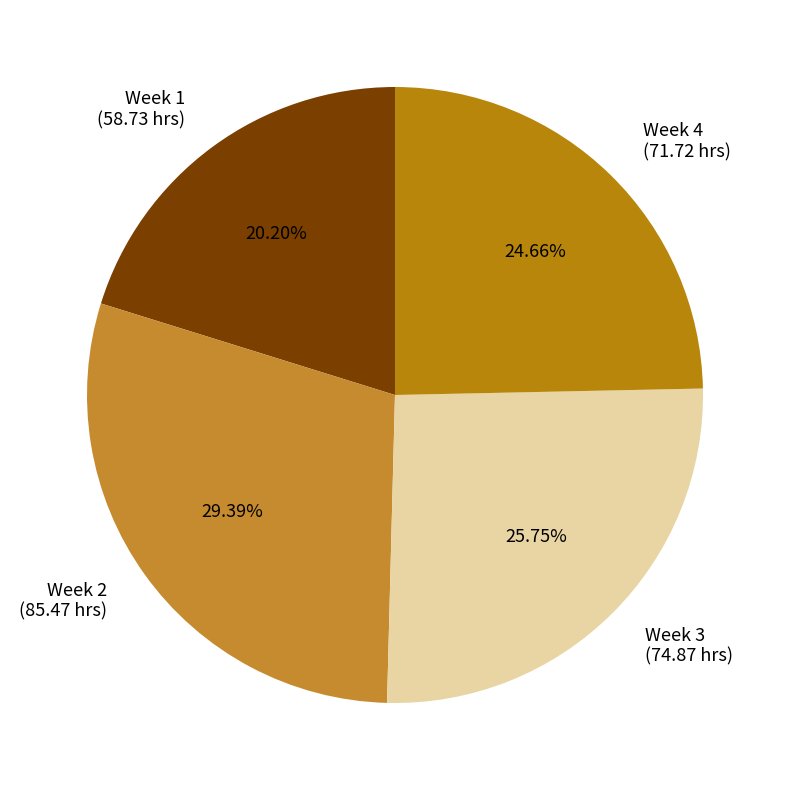

What is the ratio of the value at Week 1 (58.73 hrs) to the value at Week 2 (85.47 hrs)?

0.7